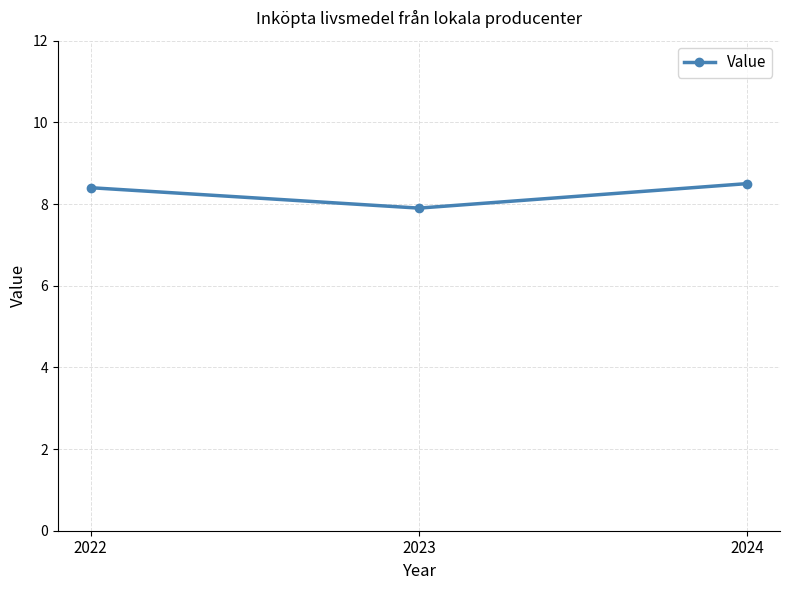

Where is the data nearest to the value 8?

2023